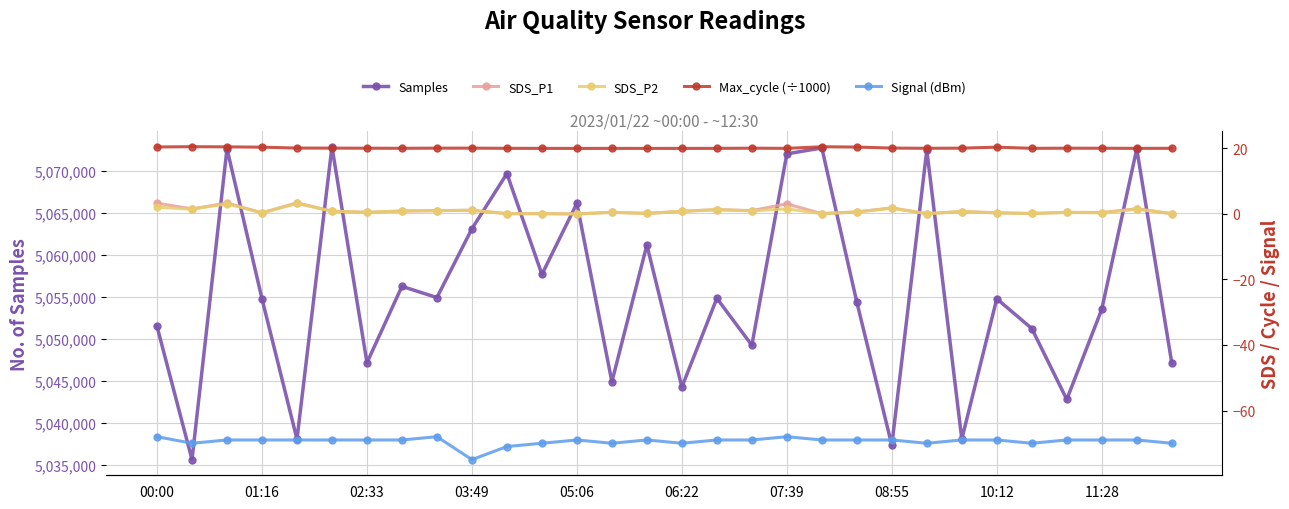

How many interior local valleys does the Samples series have?

11